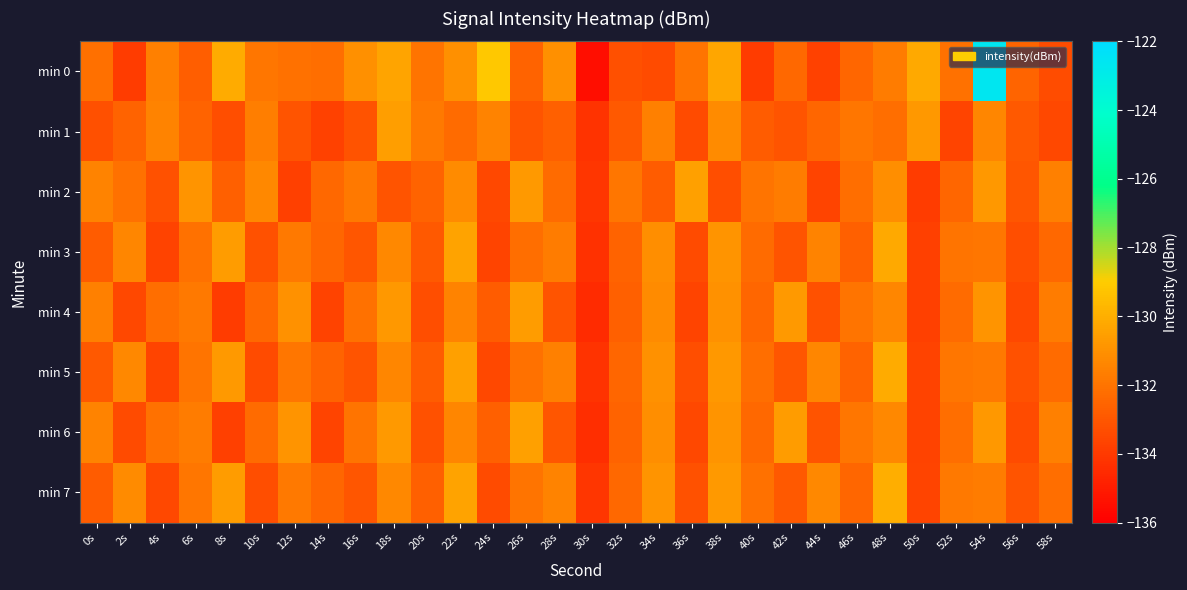

Reading left to right, list all the values displayed in this chart.

min 0: 0s=-132.1	2s=-133.9	4s=-131.6	6s=-132.7	8s=-130.1	10s=-131.9	12s=-132.1	14s=-132.2	16s=-131.1	18s=-130.3	20s=-132.0	22s=-131.0	24s=-129.2	26s=-132.6	28s=-131.1	30s=-135.5	32s=-133.2	34s=-133.4	36s=-132.0	38s=-130.3	40s=-133.9	42s=-132.4	44s=-133.7	46s=-132.5	48s=-131.7	50s=-130.1	52s=-132.1	54s=-122.7	56s=-132.5	58s=-133.4
min 1: 0s=-133.2	2s=-132.6	4s=-131.5	6s=-132.6	8s=-133.3	10s=-131.7	12s=-133.1	14s=-133.7	16s=-133.1	18s=-130.6	20s=-131.8	22s=-132.3	24s=-131.5	26s=-133.1	28s=-132.7	30s=-134.2	32s=-132.9	34s=-131.6	36s=-133.4	38s=-131.2	40s=-132.8	42s=-133.1	44s=-132.5	46s=-131.9	48s=-132.2	50s=-130.8	52s=-133.6	54s=-131.4	56s=-132.9	58s=-133.5
min 2: 0s=-131.5	2s=-132.1	4s=-133.2	6s=-130.9	8s=-132.7	10s=-131.3	12s=-133.8	14s=-132.4	16s=-131.8	18s=-133.1	20s=-132.6	22s=-131.2	24s=-133.5	26s=-130.7	28s=-132.3	30s=-134.1	32s=-131.9	34s=-132.8	36s=-130.5	38s=-133.3	40s=-132.0	42s=-131.7	44s=-133.6	46s=-132.2	48s=-131.1	50s=-133.9	52s=-132.5	54s=-130.8	56s=-133.0	58s=-131.6
min 3: 0s=-132.8	2s=-131.4	4s=-133.7	6s=-132.1	8s=-130.6	10s=-133.2	12s=-131.8	14s=-132.5	16s=-133.0	18s=-131.3	20s=-132.9	22s=-130.4	24s=-133.6	26s=-132.2	28s=-131.7	30s=-134.3	32s=-132.6	34s=-131.1	36s=-133.4	38s=-130.9	40s=-132.3	42s=-133.1	44s=-131.5	46s=-132.7	48s=-130.2	50s=-133.8	52s=-132.0	54s=-131.9	56s=-133.3	58s=-132.4
min 4: 0s=-131.6	2s=-133.5	4s=-132.2	6s=-131.8	8s=-133.9	10s=-132.4	12s=-131.0	14s=-133.7	16s=-132.1	18s=-130.8	20s=-133.3	22s=-131.5	24s=-132.8	26s=-130.6	28s=-133.1	30s=-134.5	32s=-132.7	34s=-131.2	36s=-133.6	38s=-131.0	40s=-132.5	42s=-130.7	44s=-133.2	46s=-132.0	48s=-131.4	50s=-133.8	52s=-132.3	54s=-130.9	56s=-133.5	58s=-131.7
min 5: 0s=-132.9	2s=-131.3	4s=-133.6	6s=-132.0	8s=-130.7	10s=-133.4	12s=-131.9	14s=-132.6	16s=-133.1	18s=-131.4	20s=-132.8	22s=-130.5	24s=-133.5	26s=-132.1	28s=-131.6	30s=-134.2	32s=-132.5	34s=-131.0	36s=-133.3	38s=-130.8	40s=-132.2	42s=-133.0	44s=-131.4	46s=-132.6	48s=-130.1	50s=-133.7	52s=-131.9	54s=-131.8	56s=-133.2	58s=-132.3
min 6: 0s=-131.5	2s=-133.4	4s=-132.1	6s=-131.7	8s=-133.8	10s=-132.3	12s=-130.9	14s=-133.6	16s=-132.0	18s=-130.7	20s=-133.2	22s=-131.4	24s=-132.7	26s=-130.5	28s=-133.0	30s=-134.4	32s=-132.6	34s=-131.1	36s=-133.5	38s=-130.9	40s=-132.4	42s=-130.6	44s=-133.1	46s=-131.9	48s=-131.3	50s=-133.7	52s=-132.2	54s=-130.8	56s=-133.4	58s=-131.6
min 7: 0s=-132.8	2s=-131.2	4s=-133.5	6s=-131.9	8s=-130.6	10s=-133.3	12s=-131.8	14s=-132.5	16s=-133.0	18s=-131.3	20s=-132.7	22s=-130.4	24s=-133.4	26s=-132.0	28s=-131.5	30s=-134.1	32s=-132.4	34s=-130.9	36s=-133.2	38s=-130.7	40s=-132.1	42s=-132.9	44s=-131.3	46s=-132.5	48s=-130.0	50s=-133.6	52s=-131.8	54s=-131.7	56s=-133.1	58s=-132.2